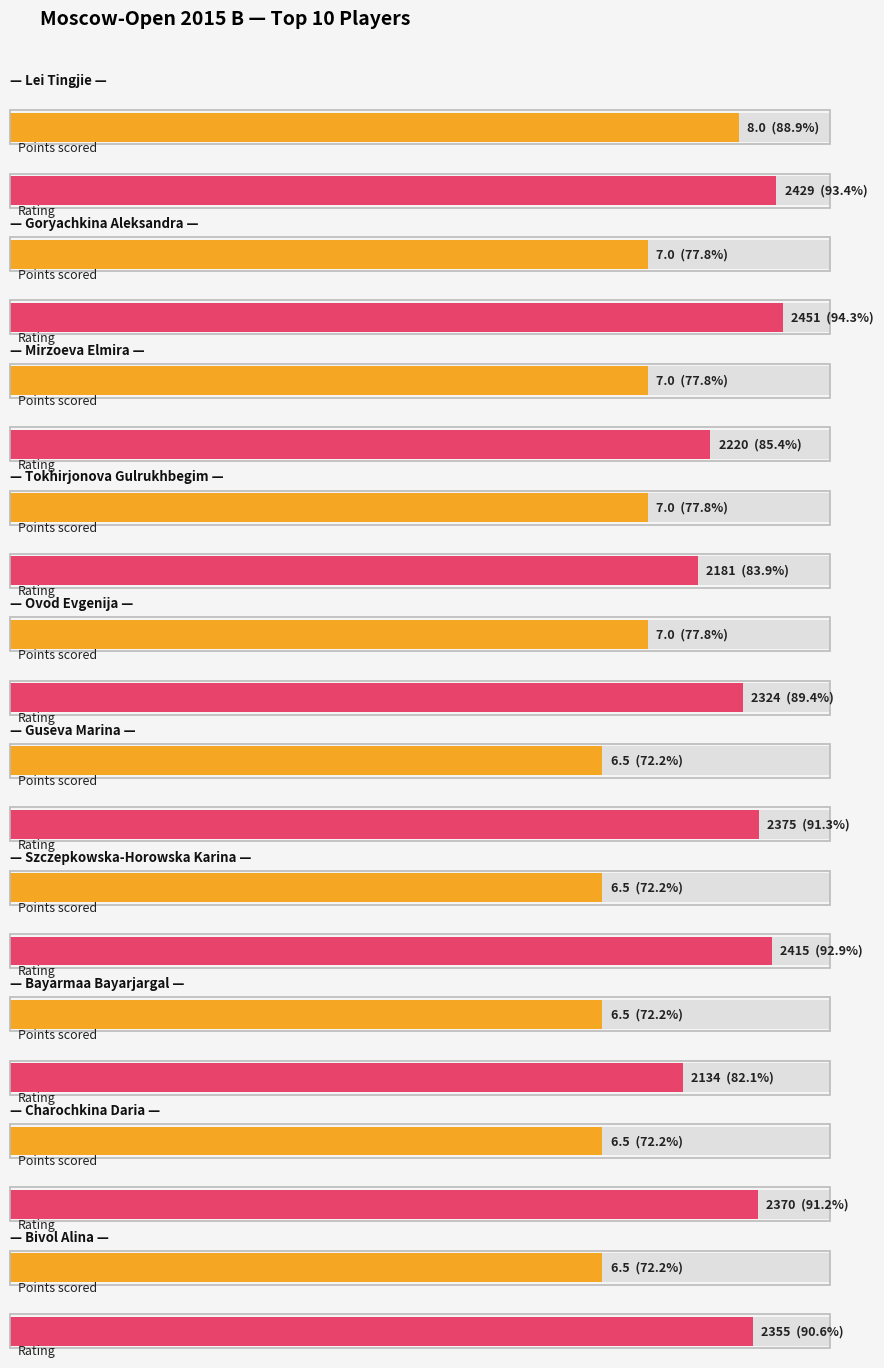

True or false: Rating has a value of 971.3 at Lei Tingjie.

False